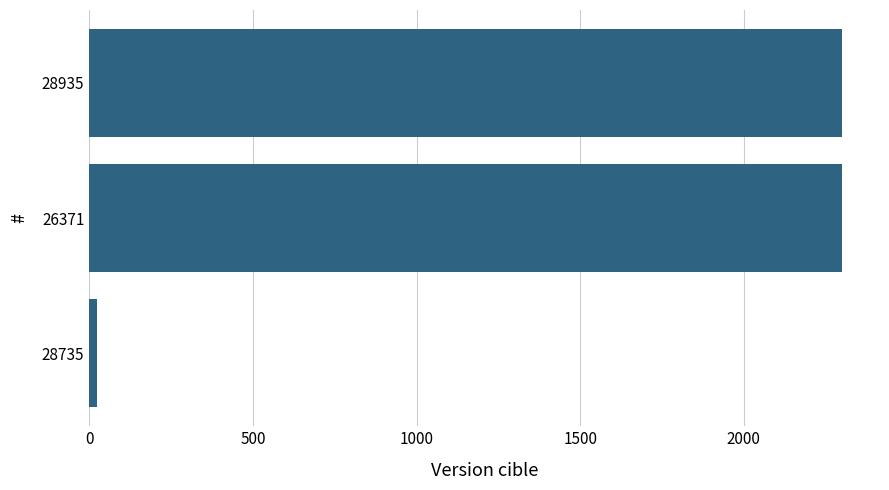

What is the ratio of the value at 28935 to the value at 26371?

1.0